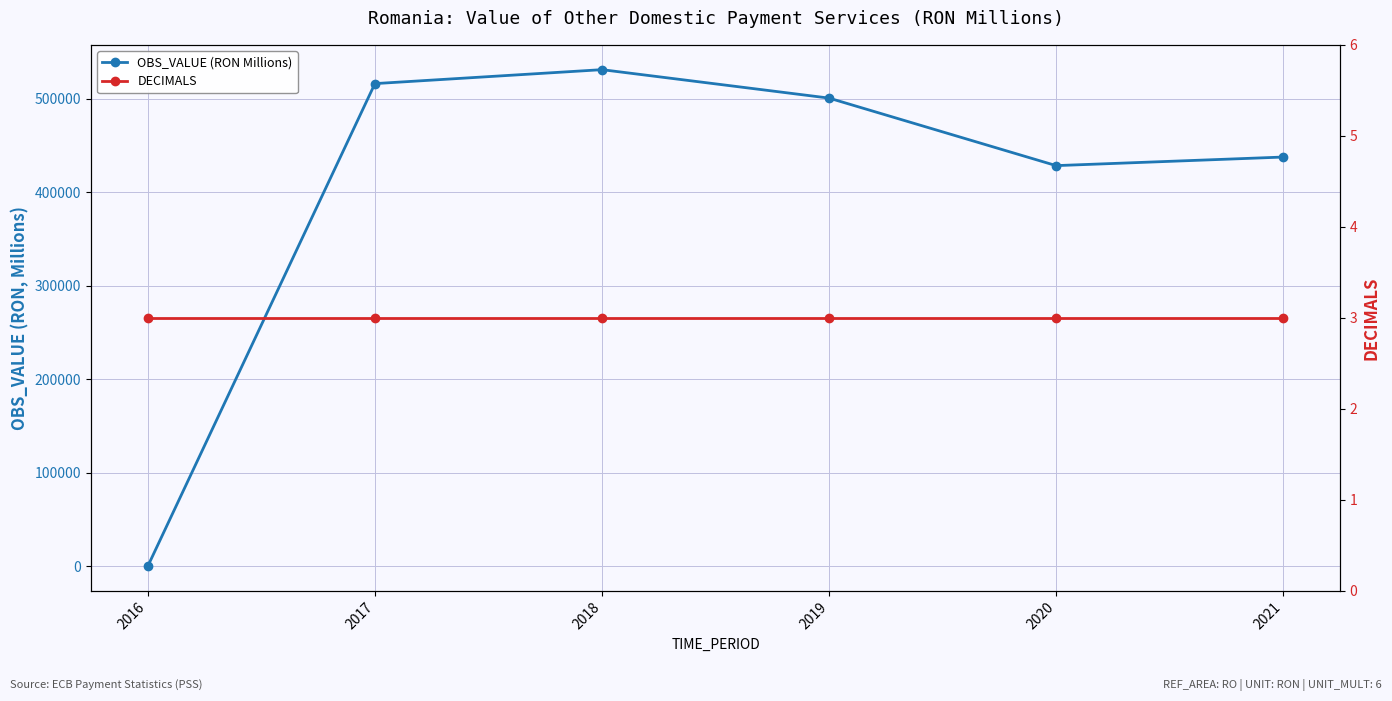

True or false: OBS_VALUE (RON Millions) and DECIMALS cross at least once.

True